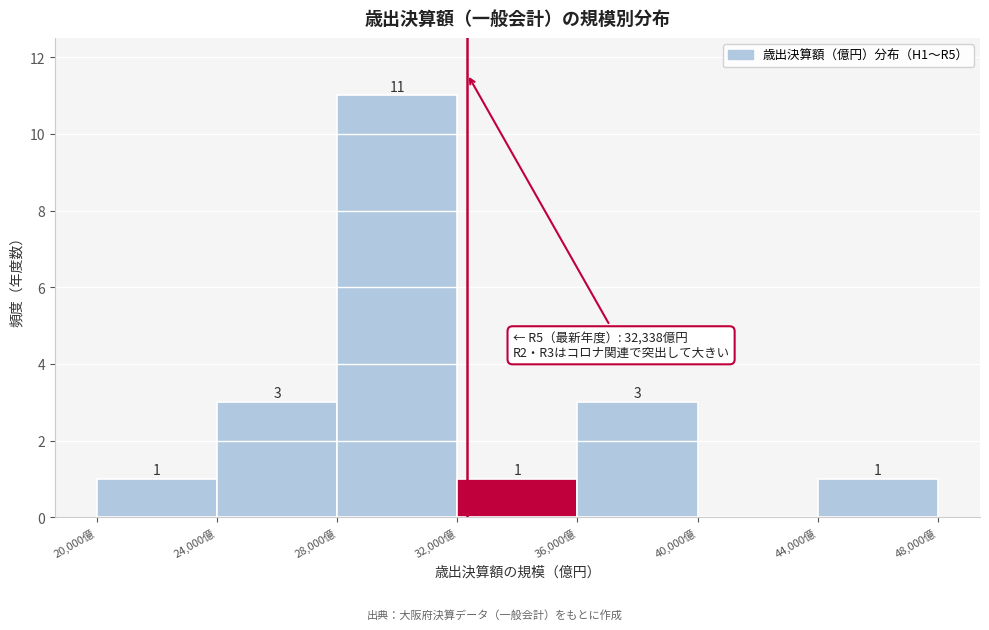

Over which range of the x-axis is the bar tallest?

28000 to 32000